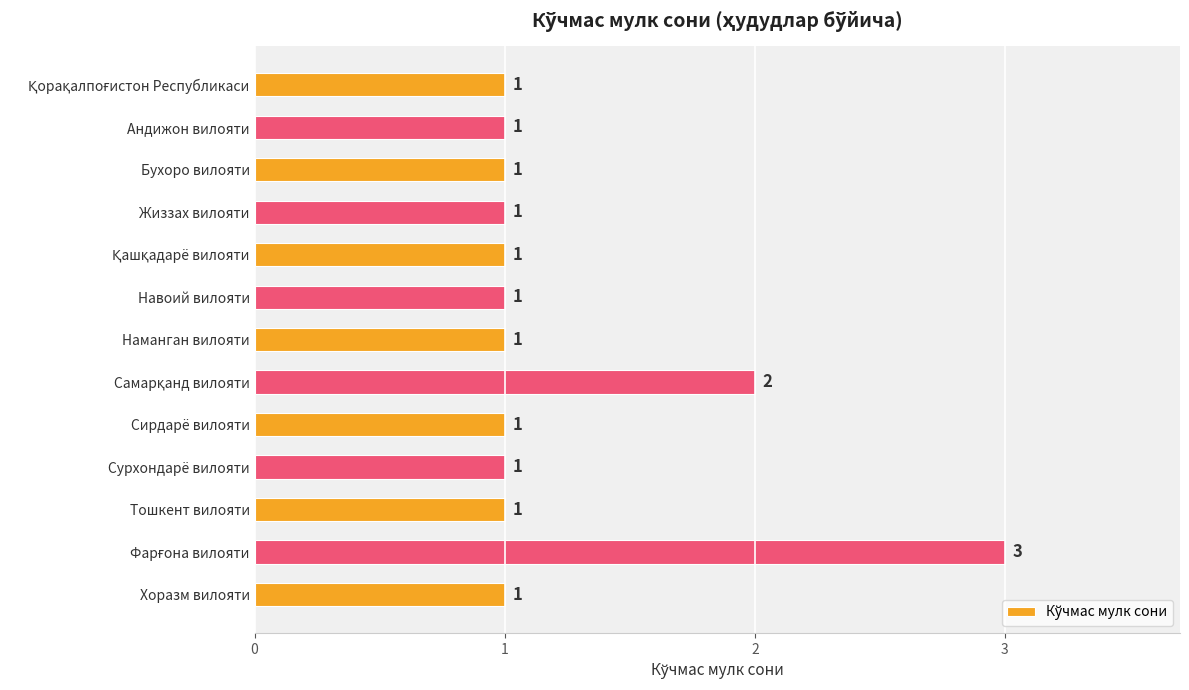

Is it true that the value at Андижон вилояти is 0?

False